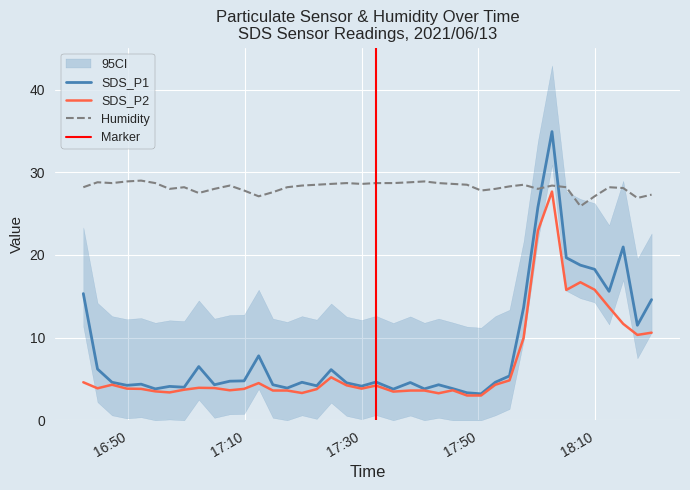

What is the difference between the second highest and second lowest values in the Humidity series?

2.0